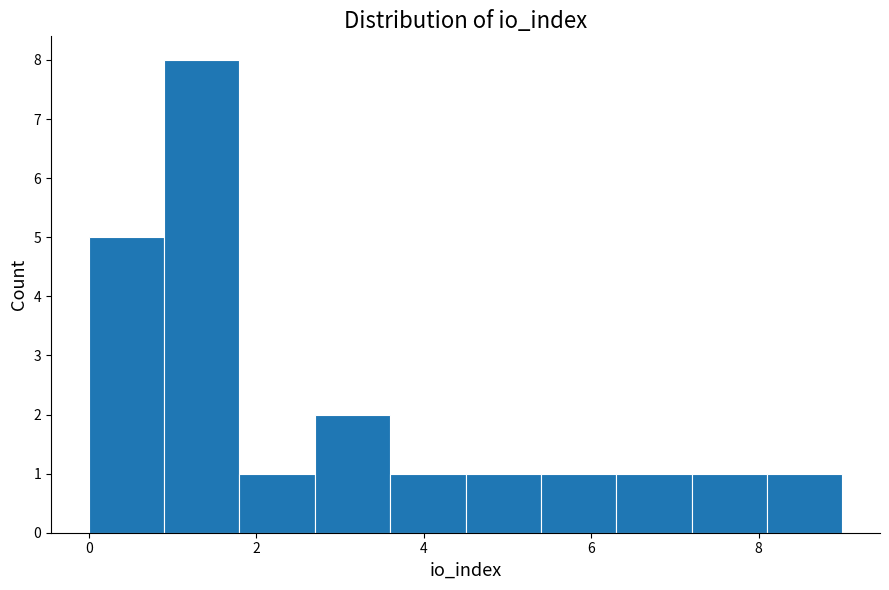

How tall is the bar that spans 4.5 to 5.4 on the x-axis? Neither the bar edges nor the heights are printed on the chart, so give them approximately, as read against the axes.

1